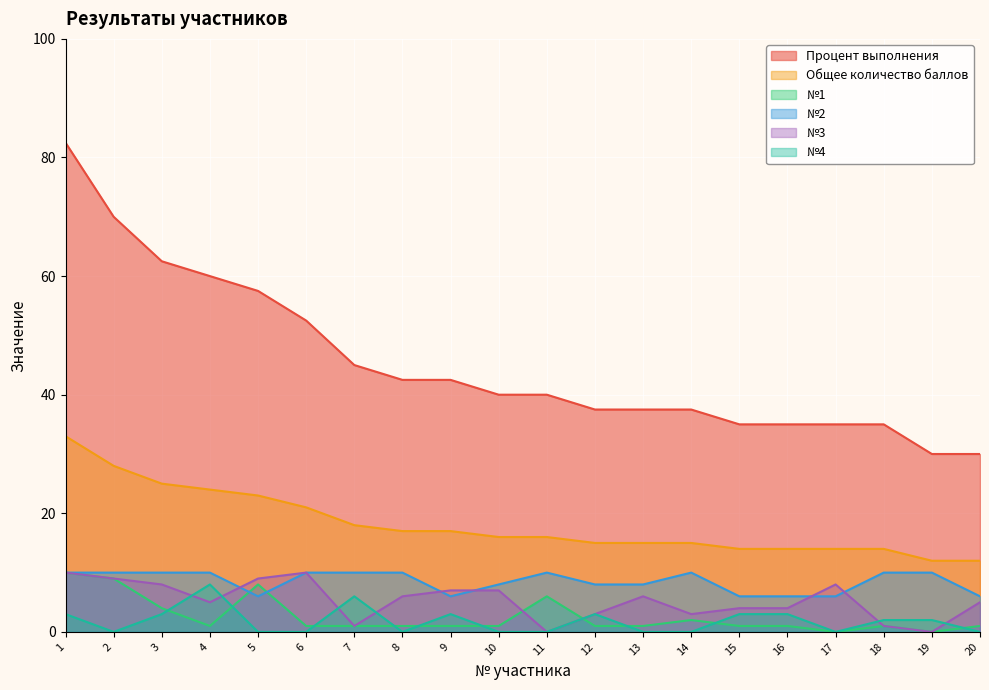

What is the difference between the second highest and minimum values in the №1 series?

9.0